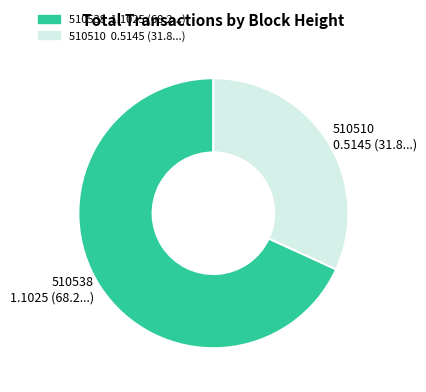

Which category has the smallest portion of the pie?

510510